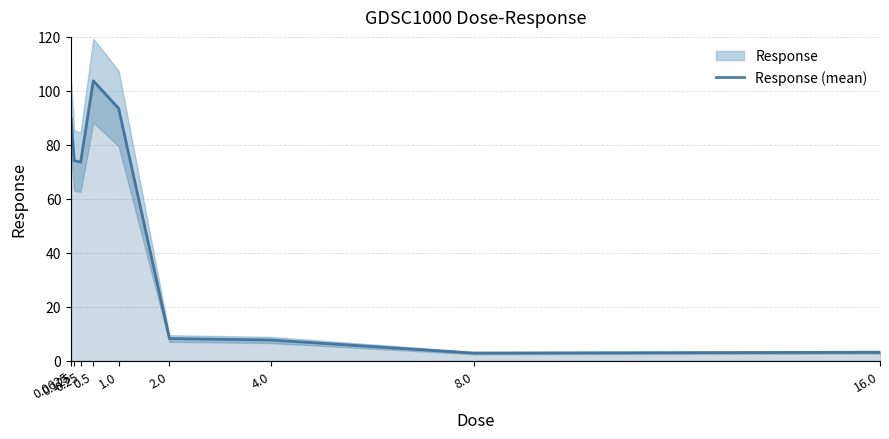

At which category does the data reach its first local valley?

0.25